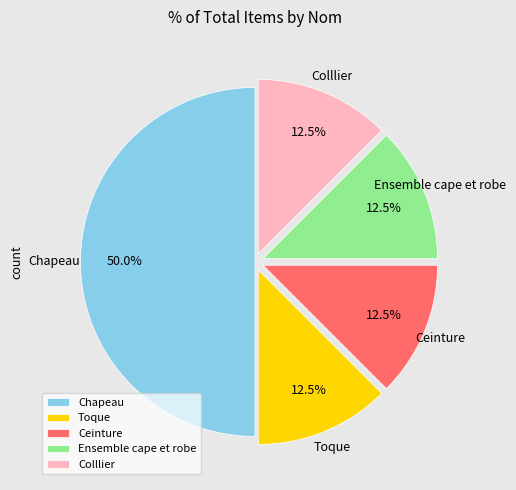

Does Toque account for over 50% of the chart?

No